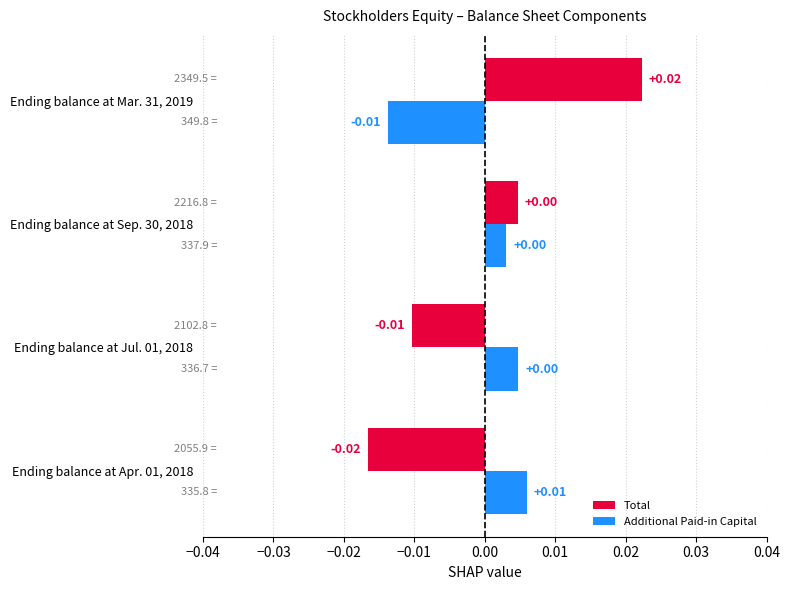

Is the value of Additional Paid-in Capital at Ending balance at Jul. 01, 2018 greater than the value of Total at Ending balance at Jul. 01, 2018?

Yes